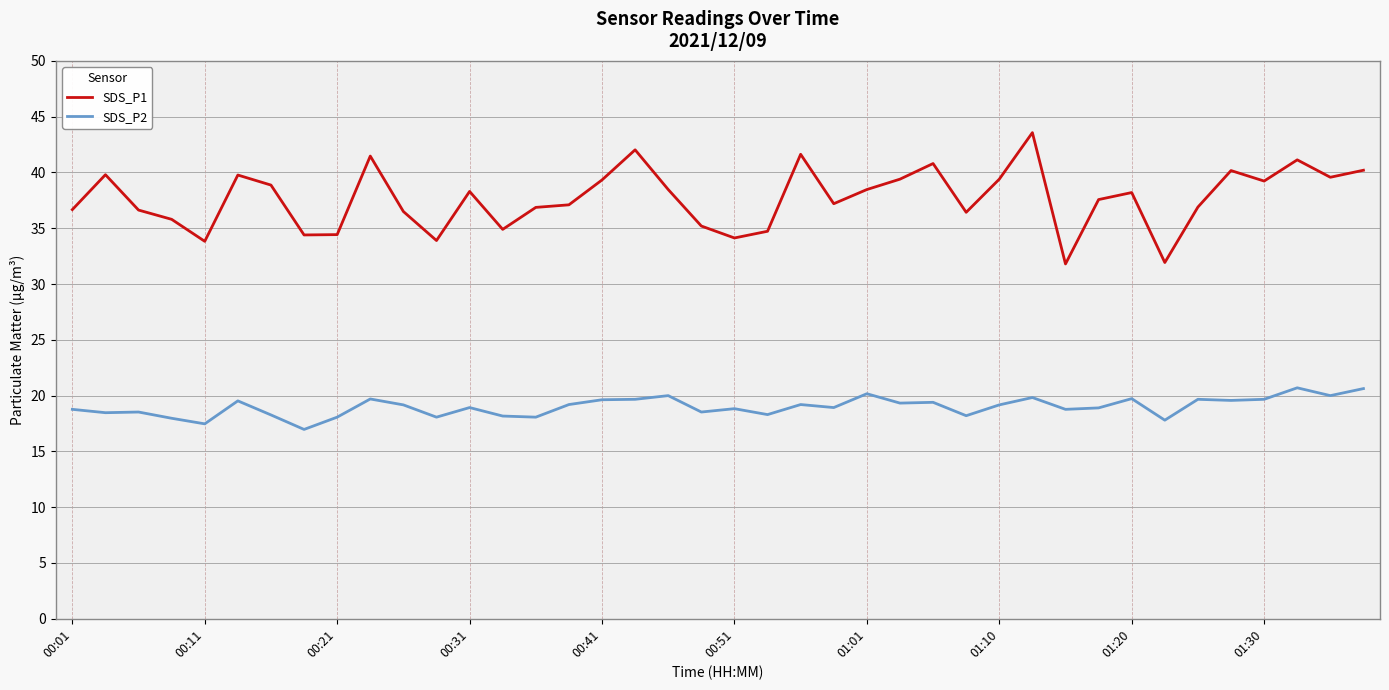

List the series in order of their peak value, lowest first.

SDS_P2, SDS_P1